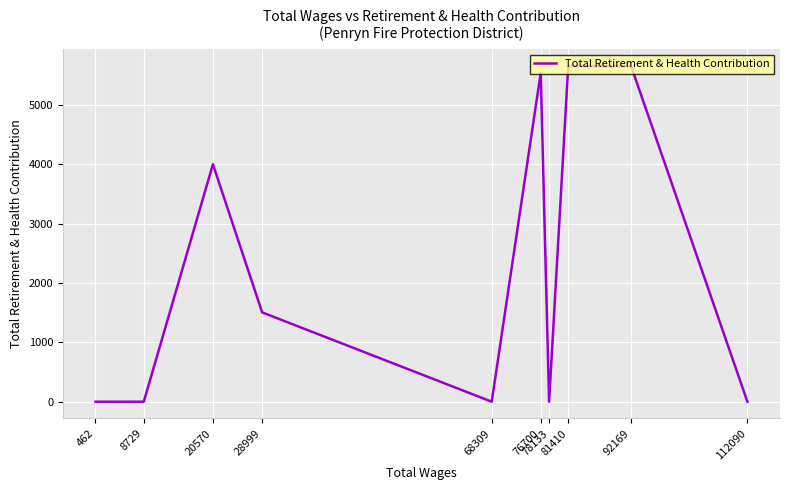

True or false: the data shows 5545 at 76700.

True